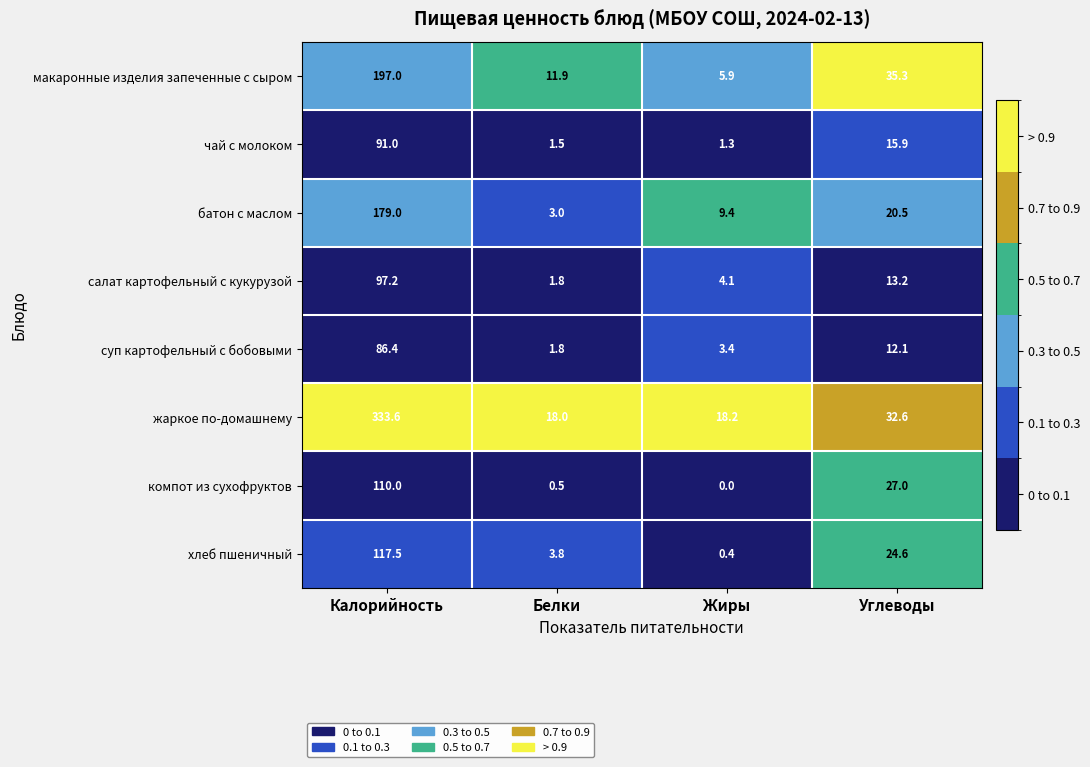

The компот из сухофруктов series shows -67.4 at Жиры. True or false?

False